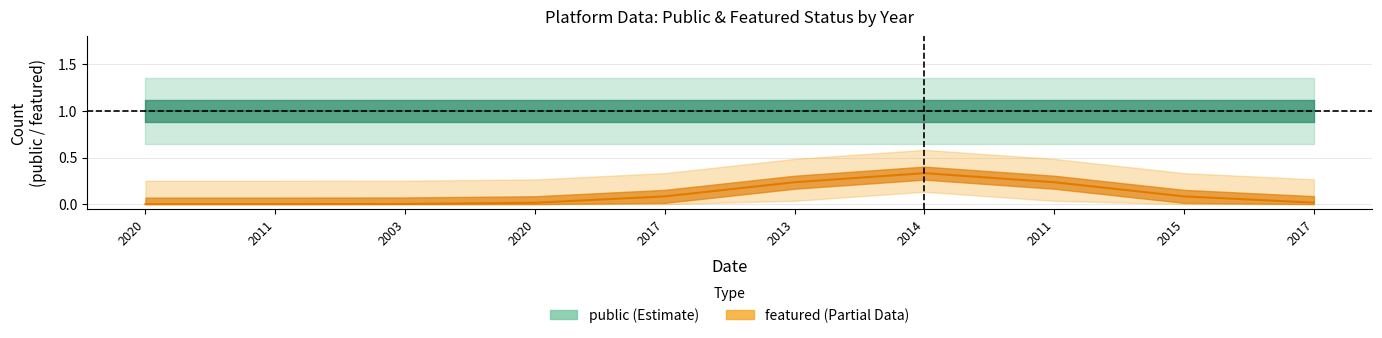

The public series shows 1 at 2013. True or false?

False